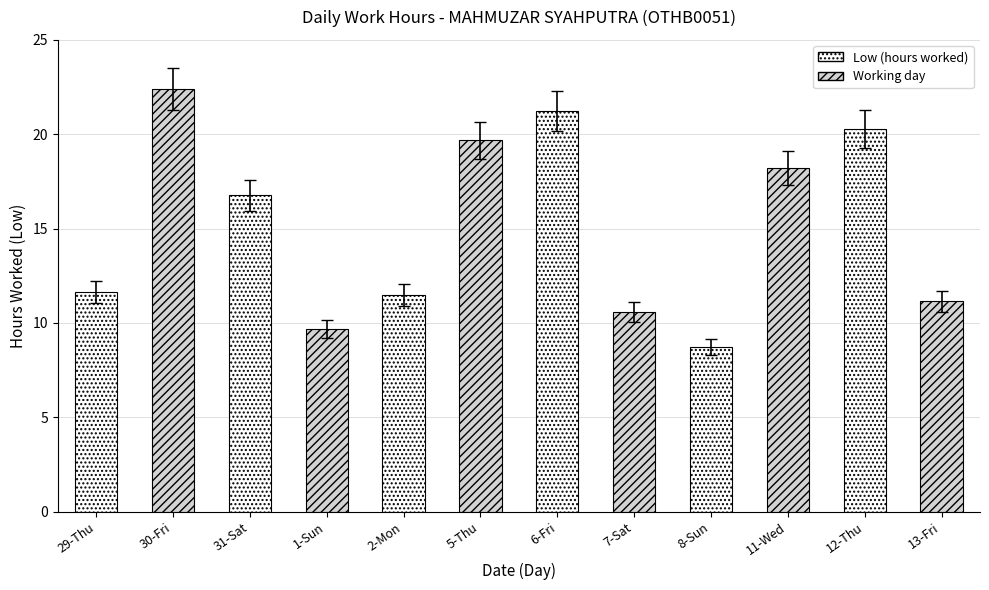

What value does the data have at 29-Thu?

12.2